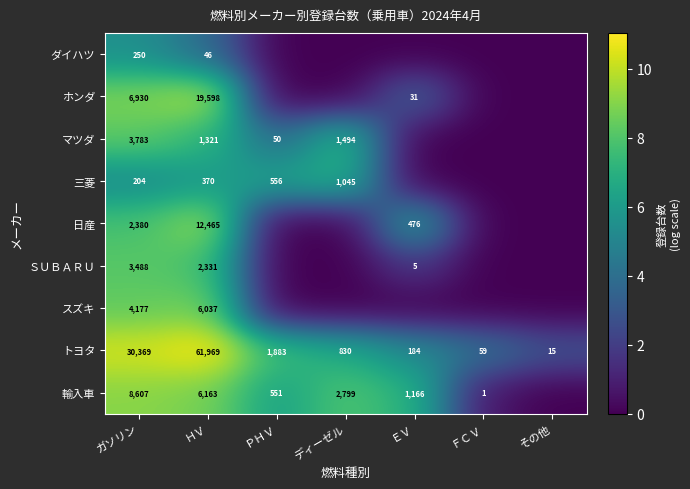

Which label corresponds to the largest value in the chart?

ＨＶ